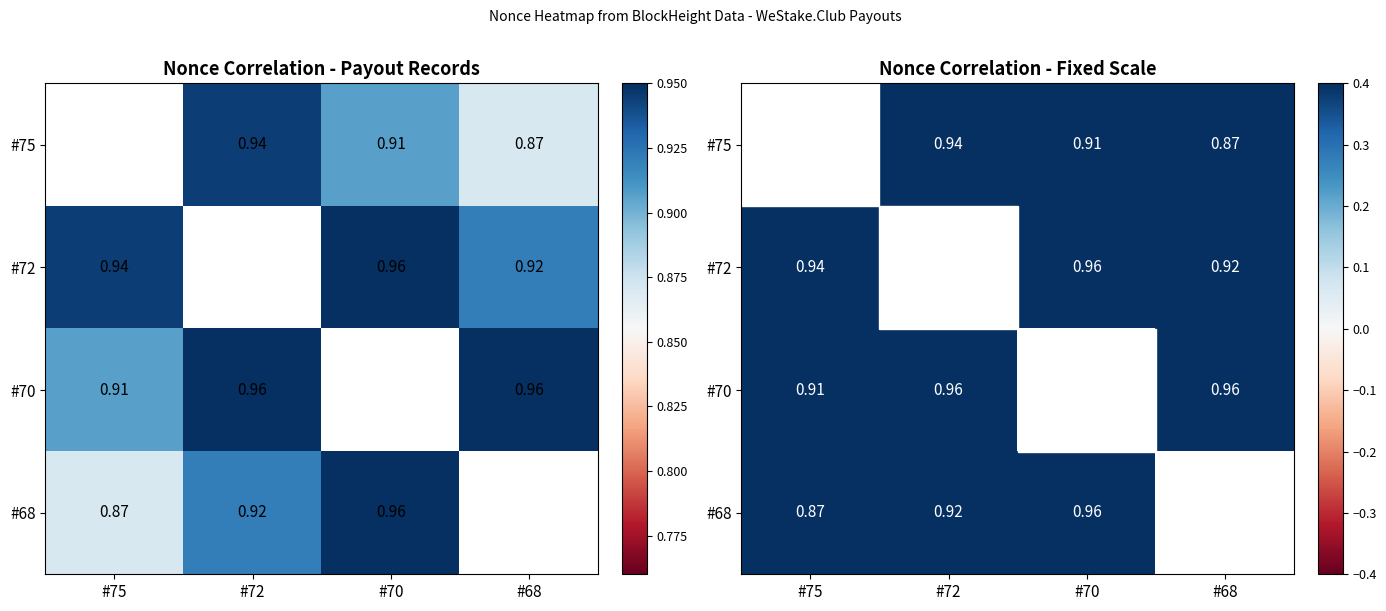

Which series has the widest spread of values?

#68